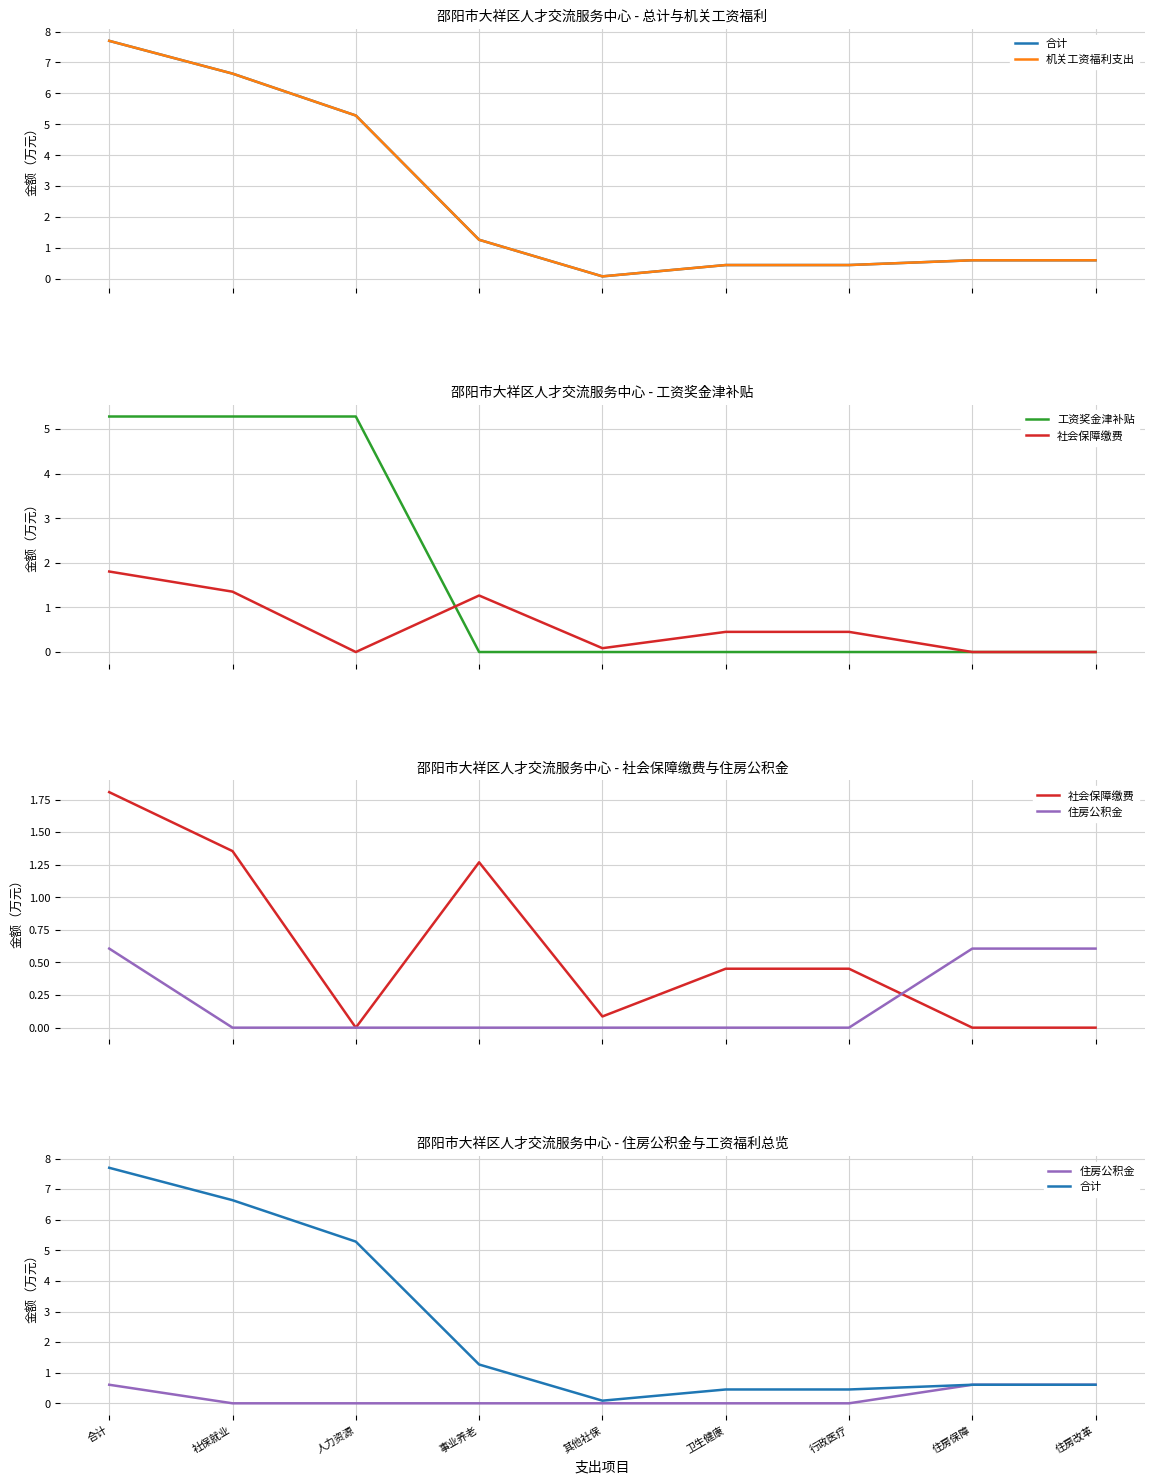

What is the difference between the maximum and minimum values in the 机关工资福利支出 series?

7.6